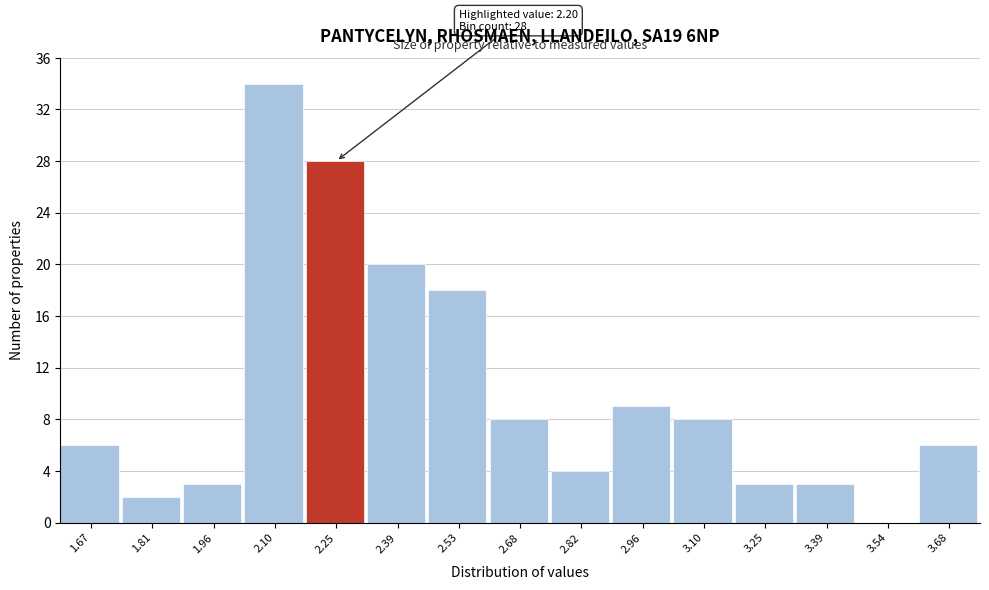

Over which range of the x-axis is the bar tallest?

2.04 to 2.18